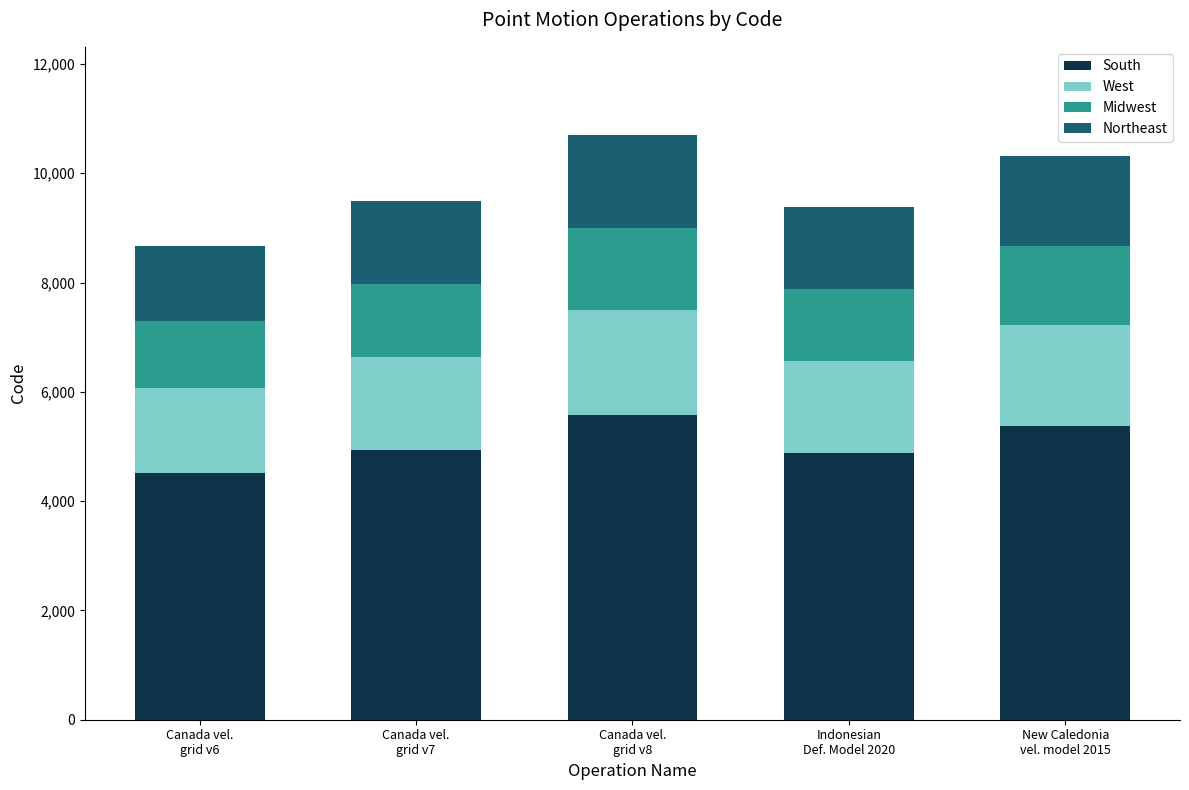

What is the sum of all South values?

25253.3